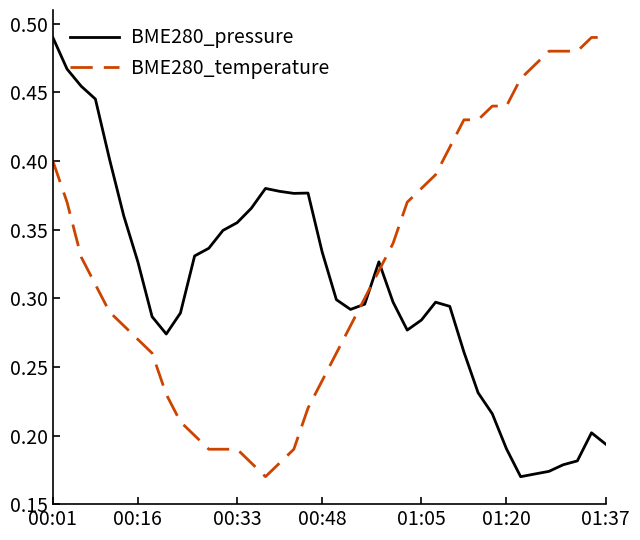

How many intersections are there between BME280_pressure and BME280_temperature?

3